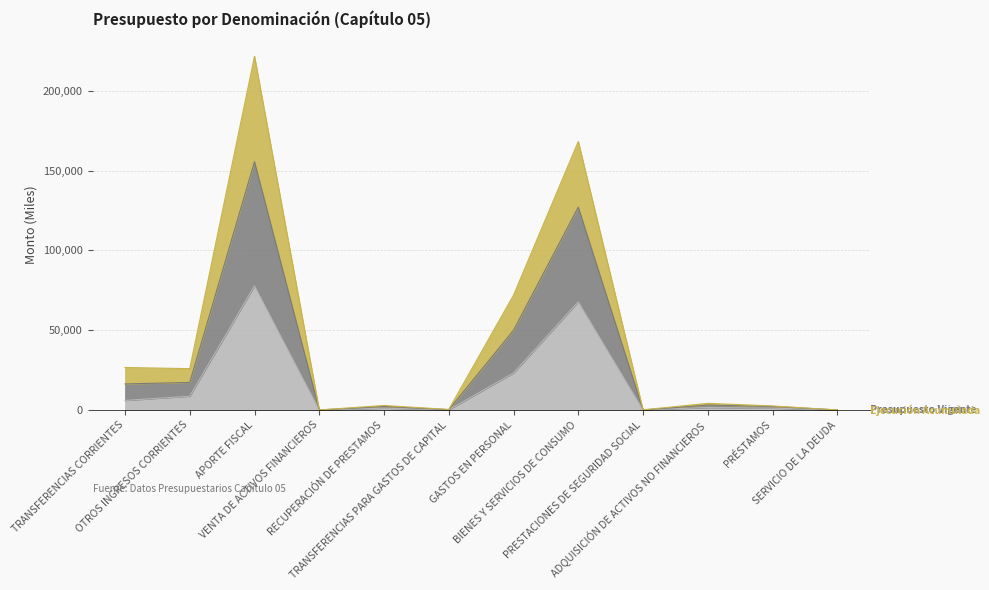

What position from the left is VENTA DE ACTIVOS FINANCIEROS?

4